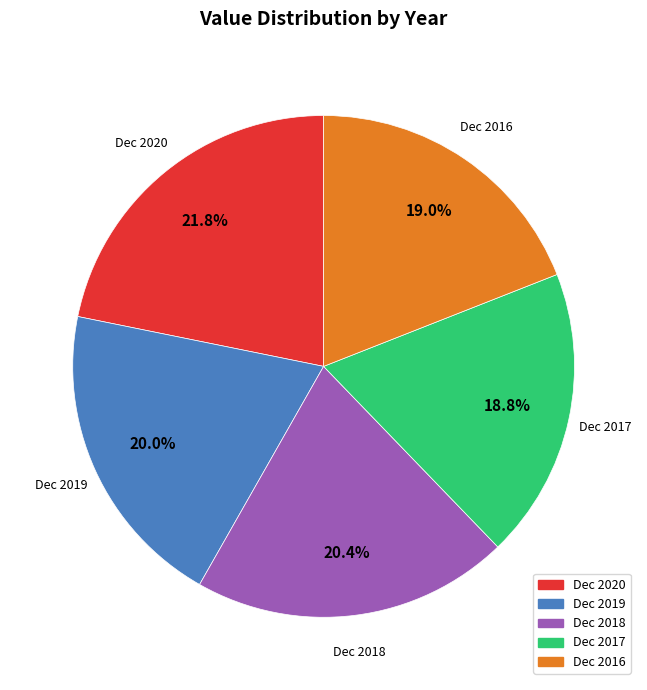

What is the total percentage of Dec 2019 and Dec 2016?

39.0%